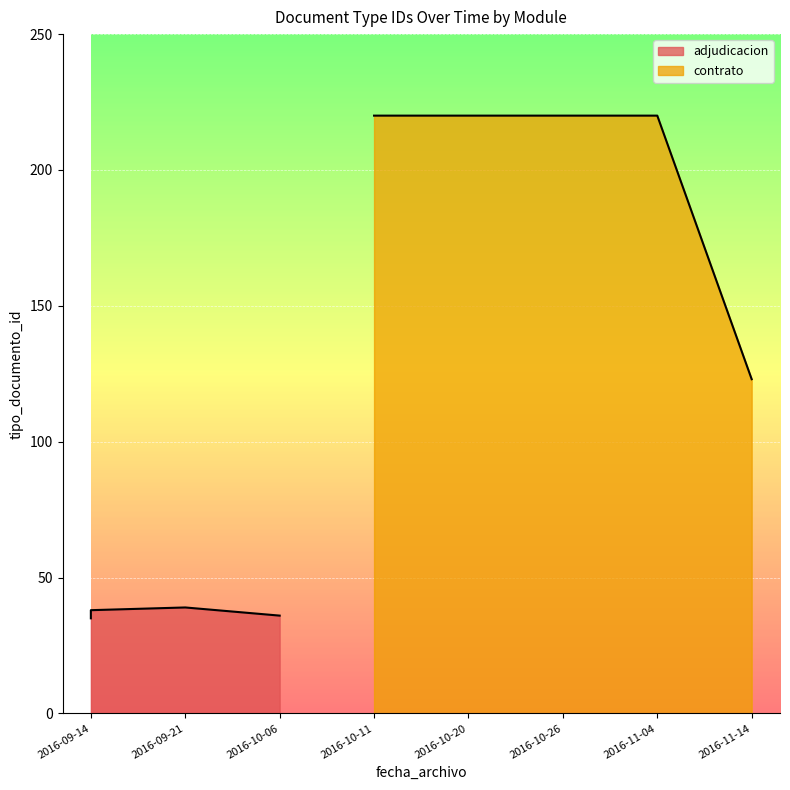

True or false: the data has more than 0 interior local peaks.

False